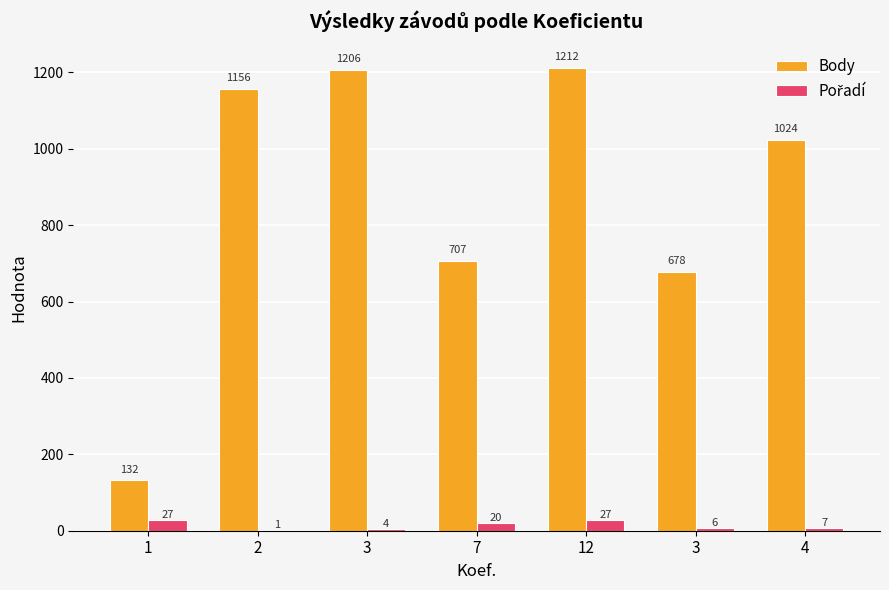

Reading left to right, extract all data points from this chart.

Body: 1=132	2=1156	3=1206	7=707	12=1212	3=678	4=1024
Pořadí: 1=27	2=1	3=4	7=20	12=27	3=6	4=7